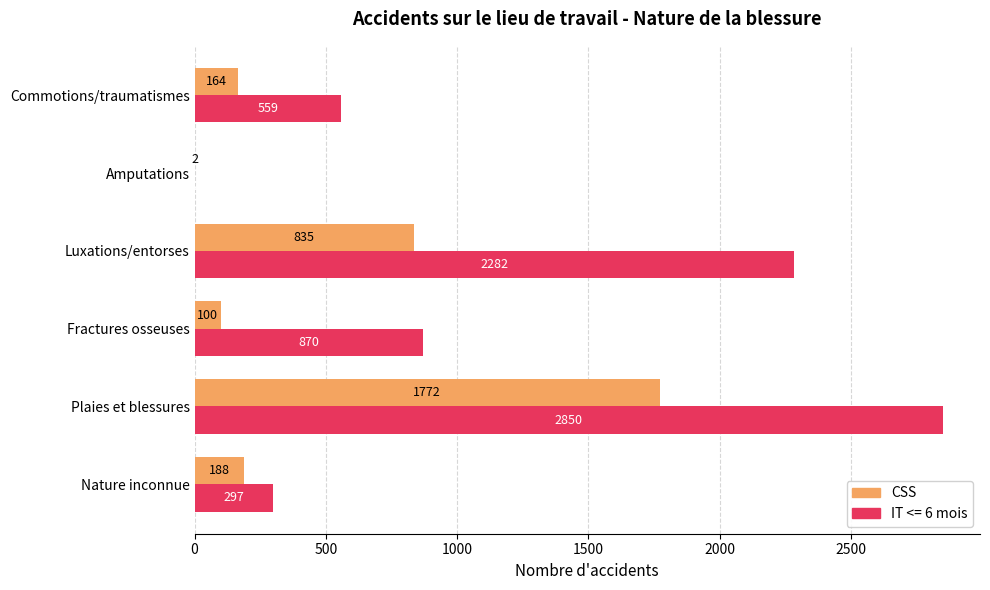

The value of IT <= 6 mois at Fractures osseuses is 870. True or false?

True